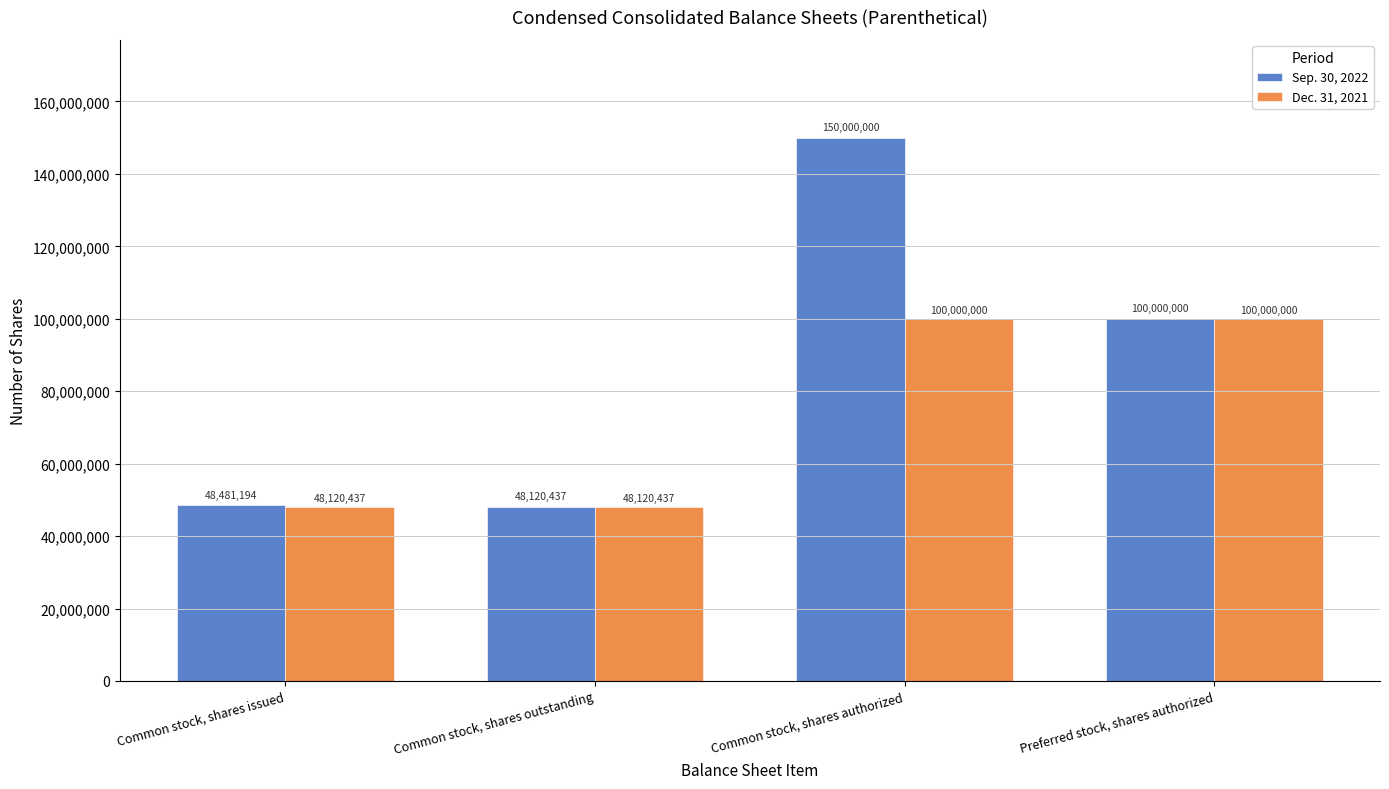

Is the value of Sep. 30, 2022 at Common stock, shares issued greater than the value of Dec. 31, 2021 at Common stock, shares issued?

Yes